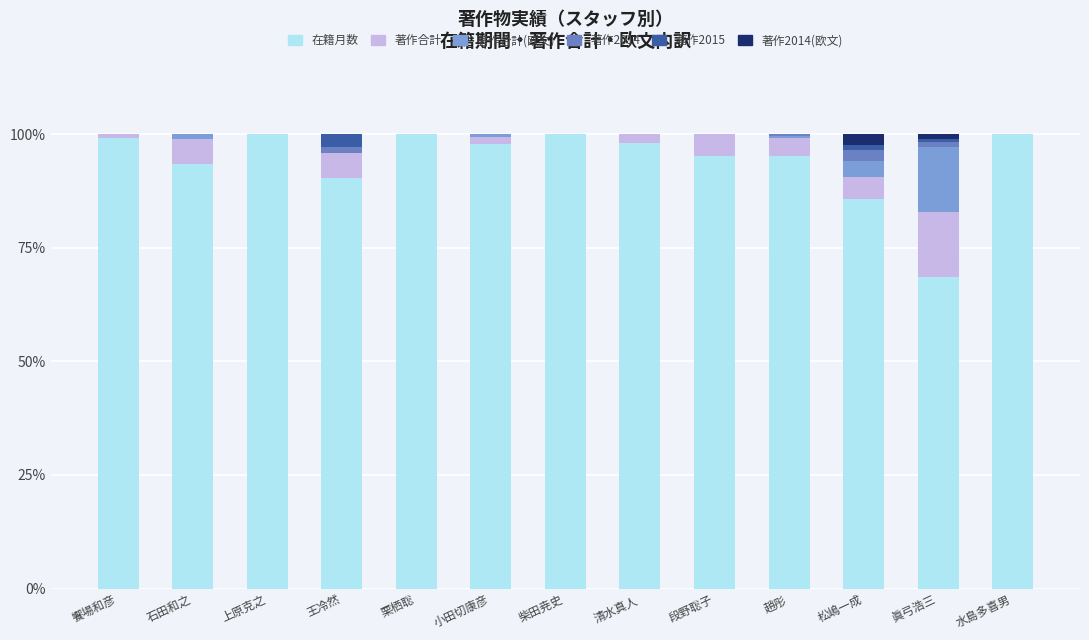

Does the chart contain stacked bars?

Yes